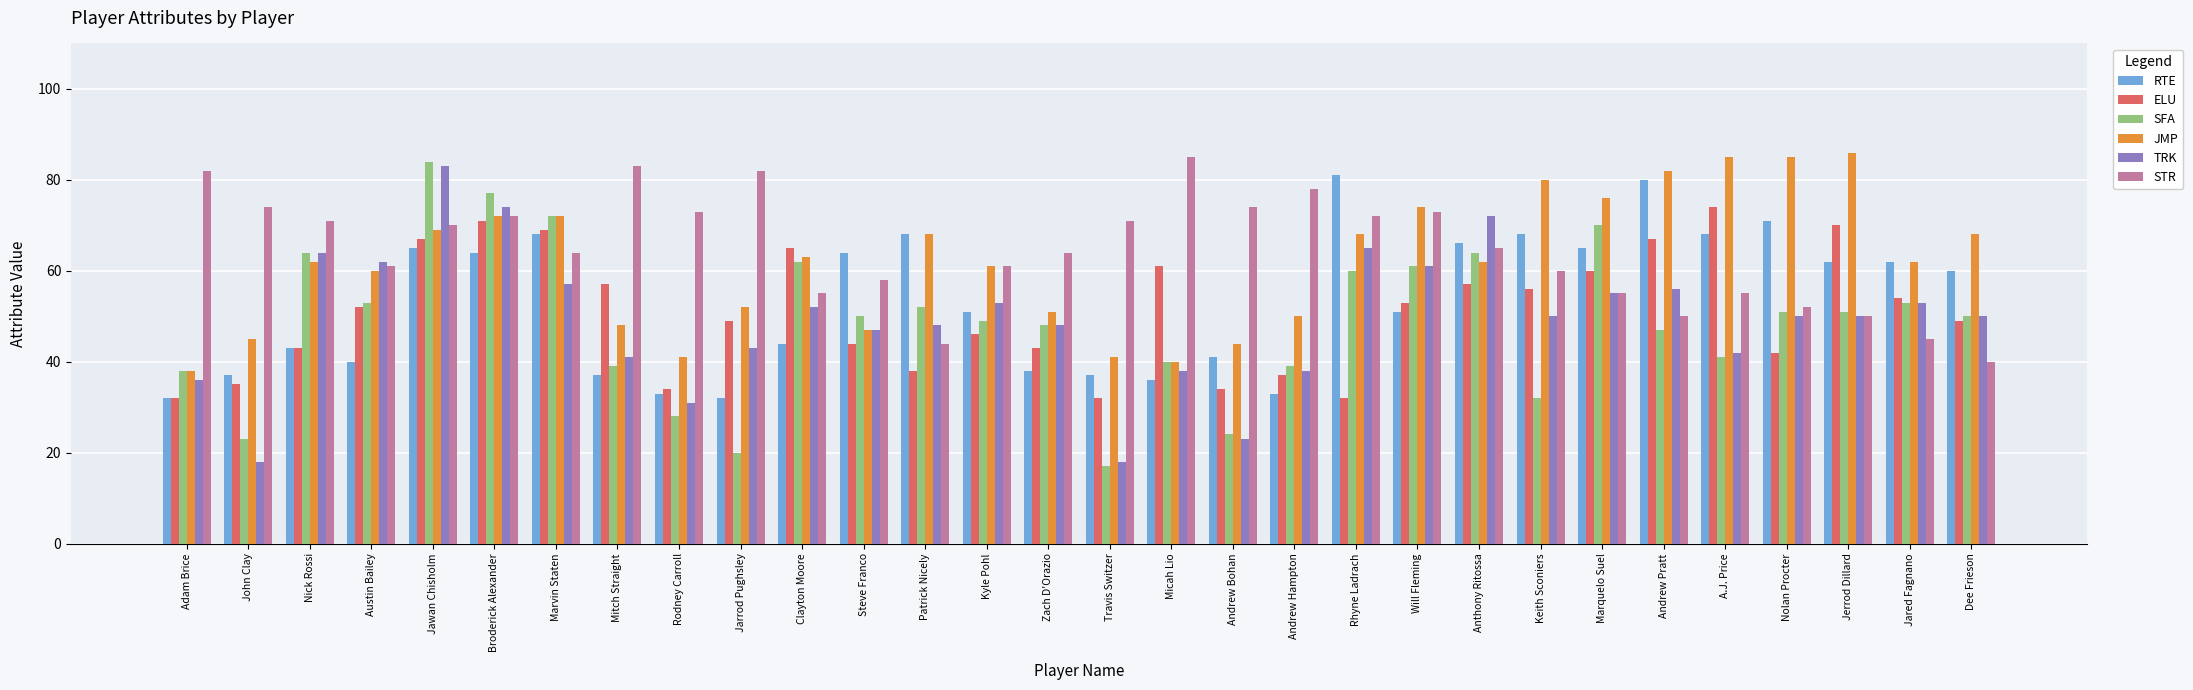

Which series has the largest total across all categories?

STR